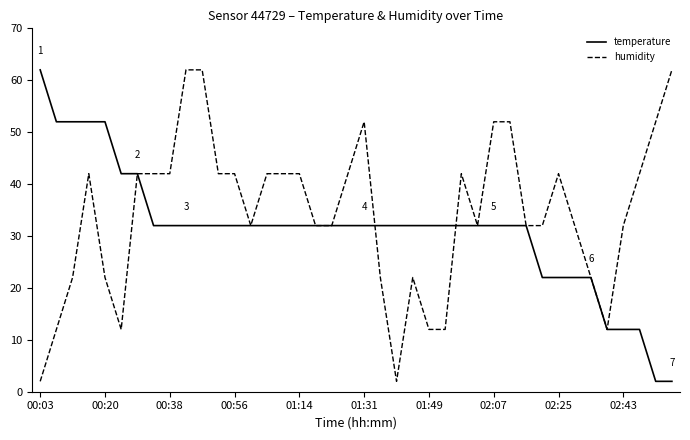

Rank the series by their average value, from lowest to highest.

temperature, humidity